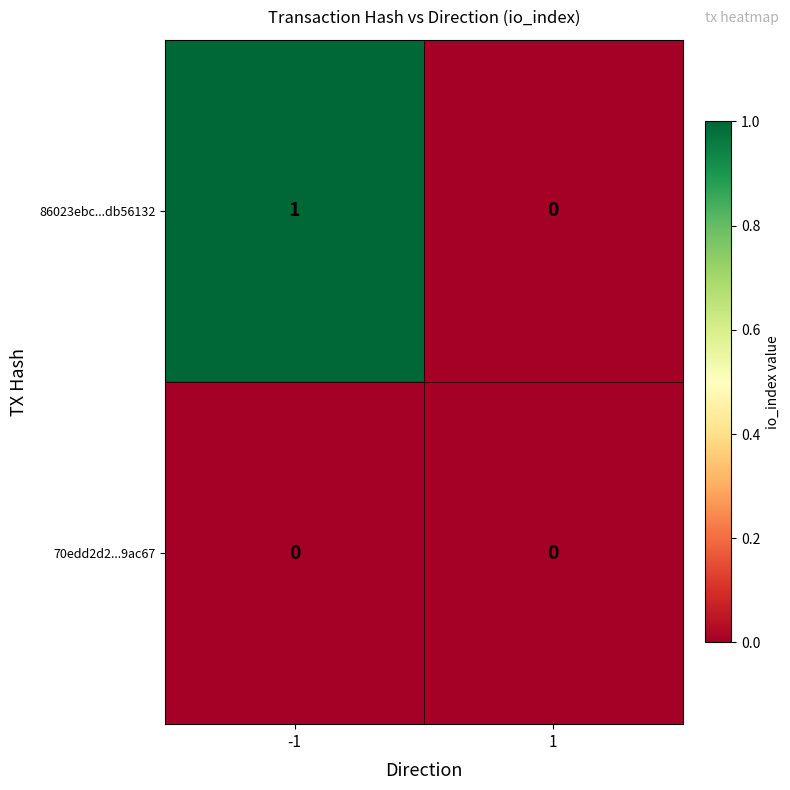

Reading left to right, extract all data points from this chart.

86023ebc...db56132: -1=1	1=0
70edd2d2...9ac67: -1=0	1=0